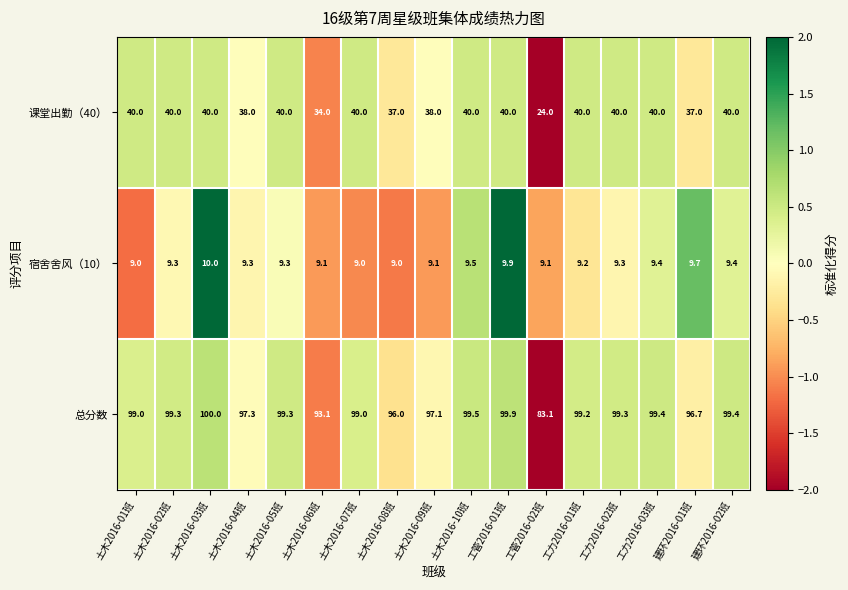

List the series in order of their peak value, lowest first.

宿舍舍风（10）, 课堂出勤（40）, 总分数